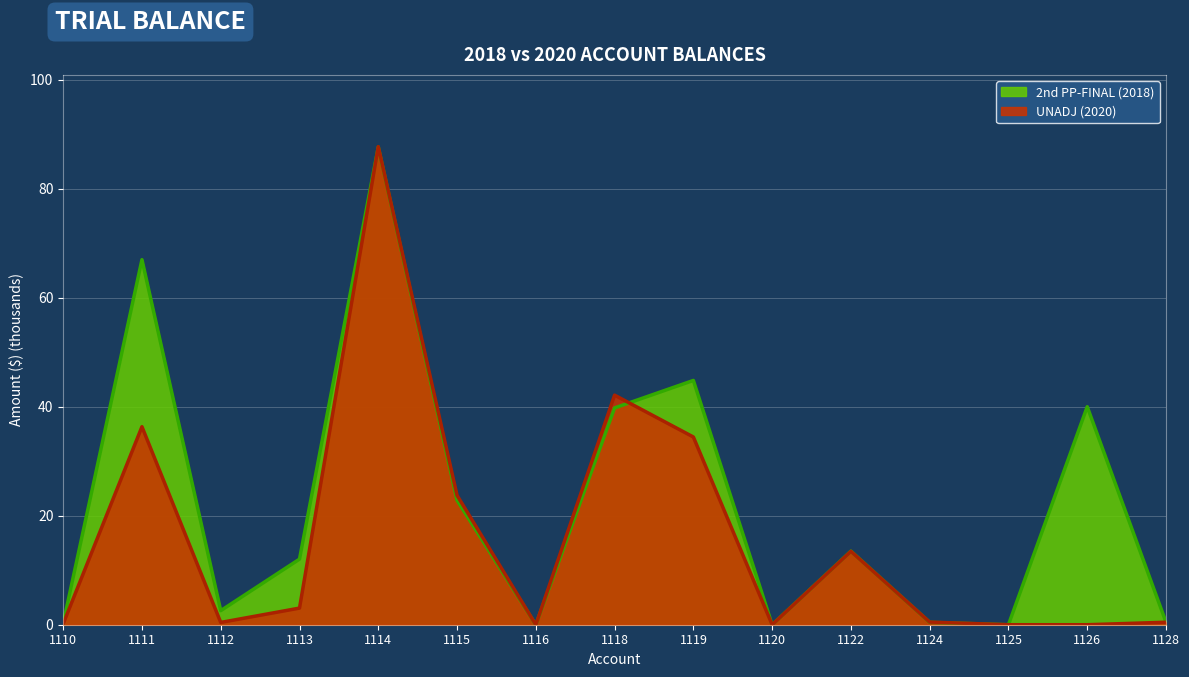

How many series are shown in this chart?

2